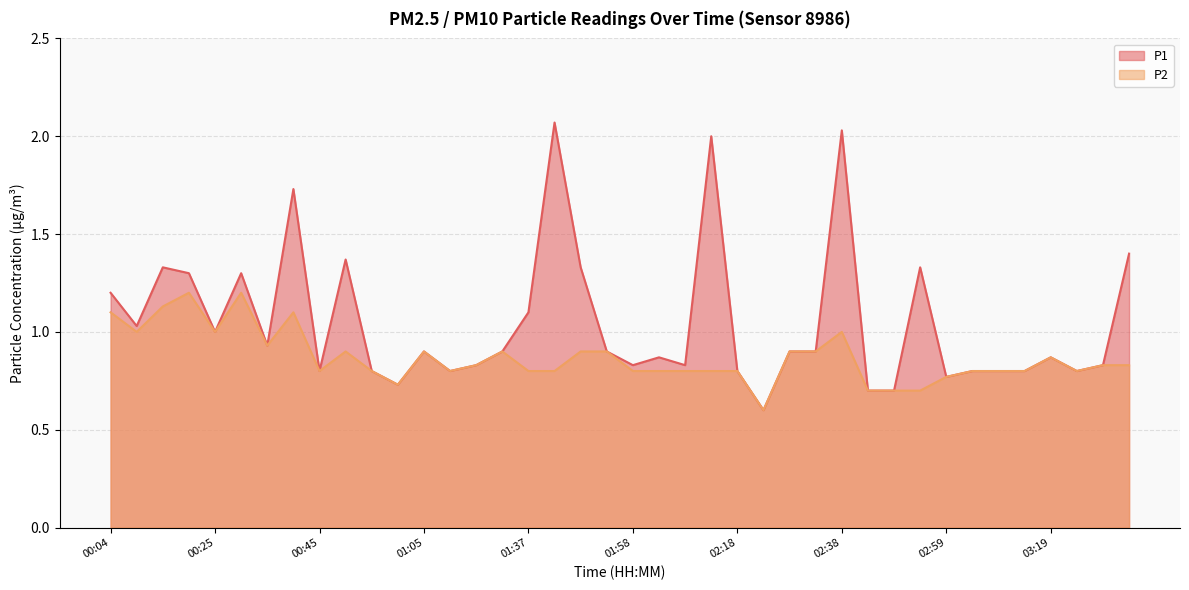

Where is the first local minimum for P1?

00:09